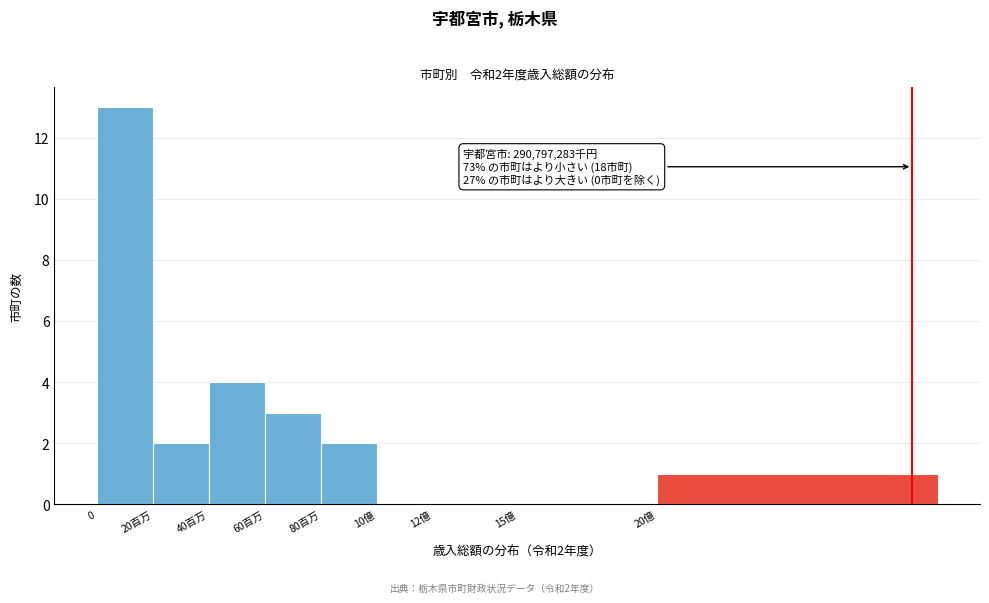

Reading left to right, transcribe all the data shown in this chart.

0=13	20百万=2	40百万=4	60百万=3	80百万=2	10億=0	12億=0	15億=0	20億=1